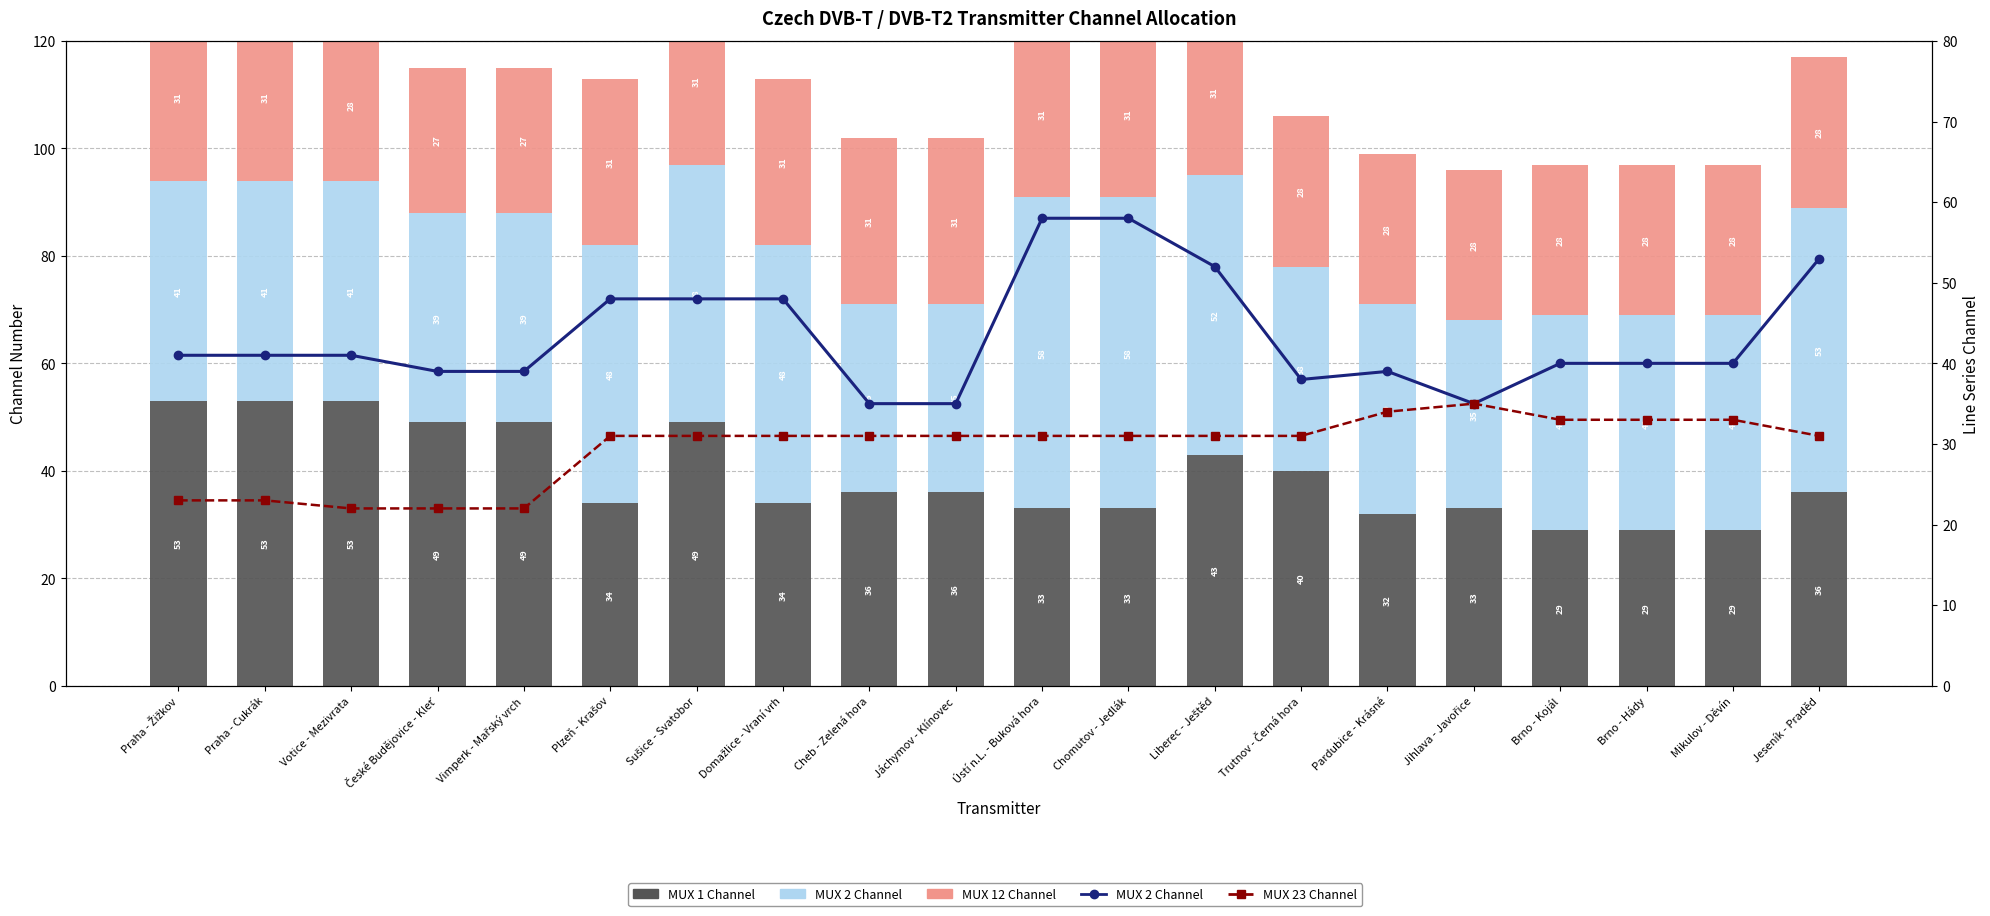

At which label does MUX 23 Channel (col_17) reach its minimum?

Votice - Mezivrata